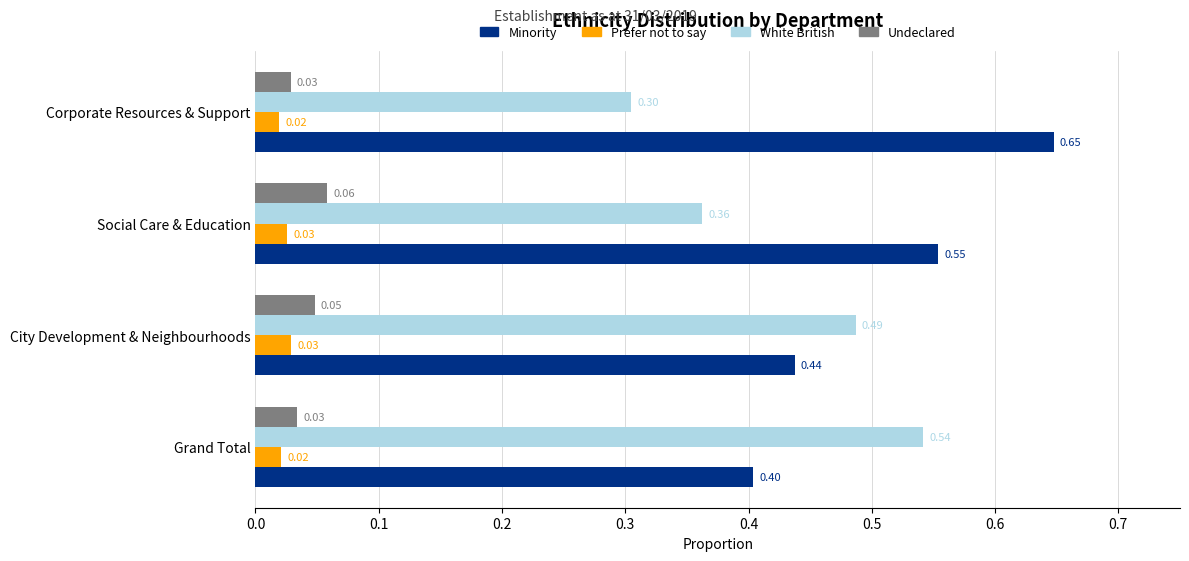

Rank the series at Grand Total from highest to lowest value.

White British, Minority, Undeclared, Prefer not to say